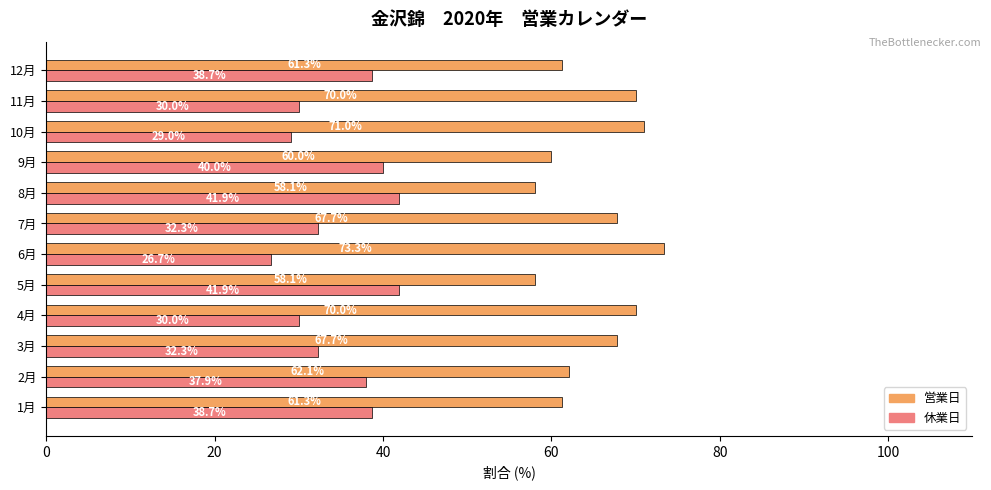

What is the sum of all 休業日 values?

419.4